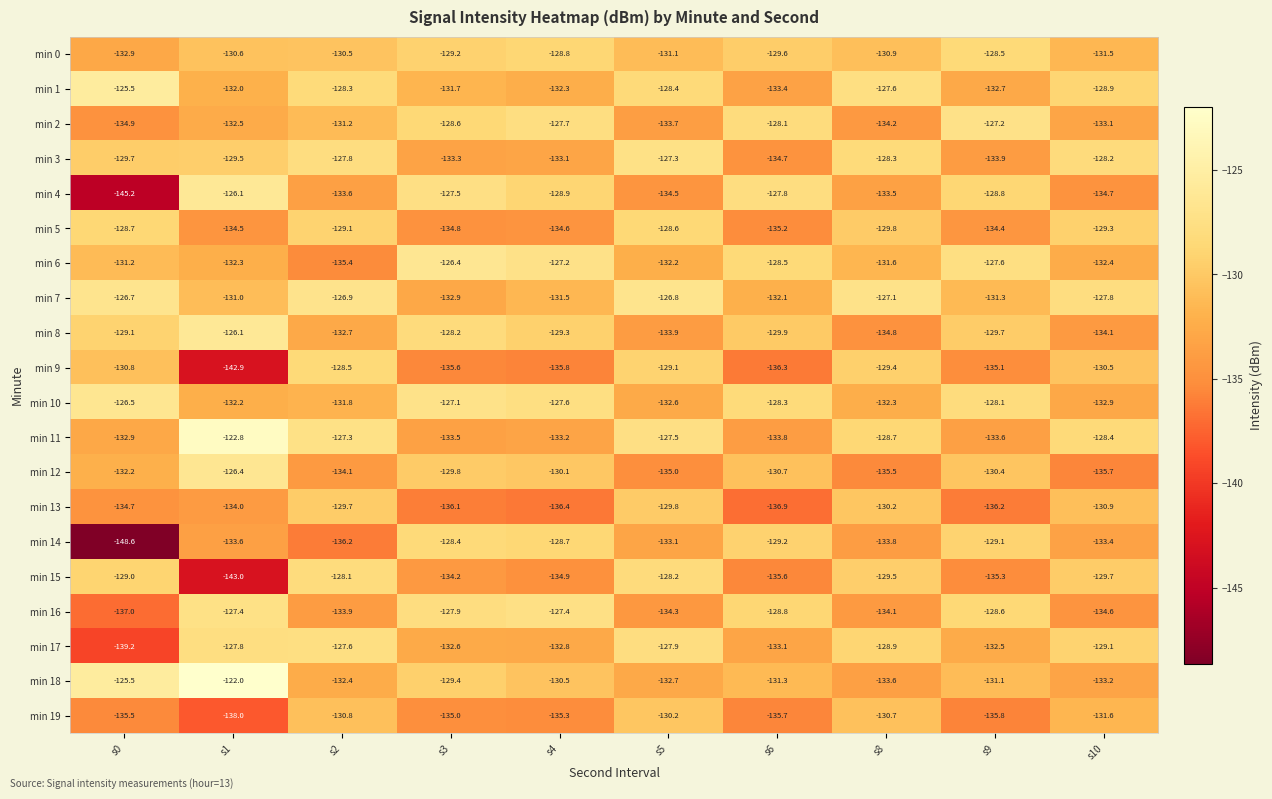

At s2, list the series in order from largest to smallest.

min 7, min 11, min 17, min 3, min 15, min 1, min 9, min 5, min 13, min 0, min 19, min 2, min 10, min 18, min 8, min 4, min 16, min 12, min 6, min 14